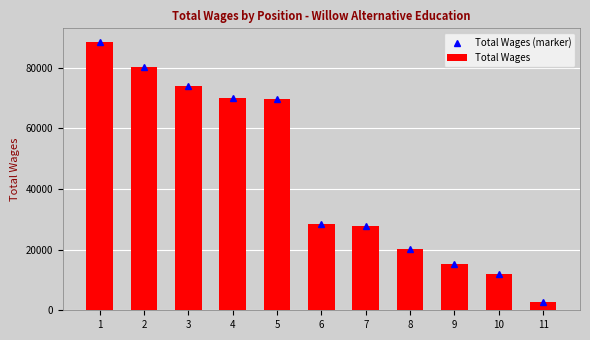

How many values in the Total Wages series exceed 28543?

5